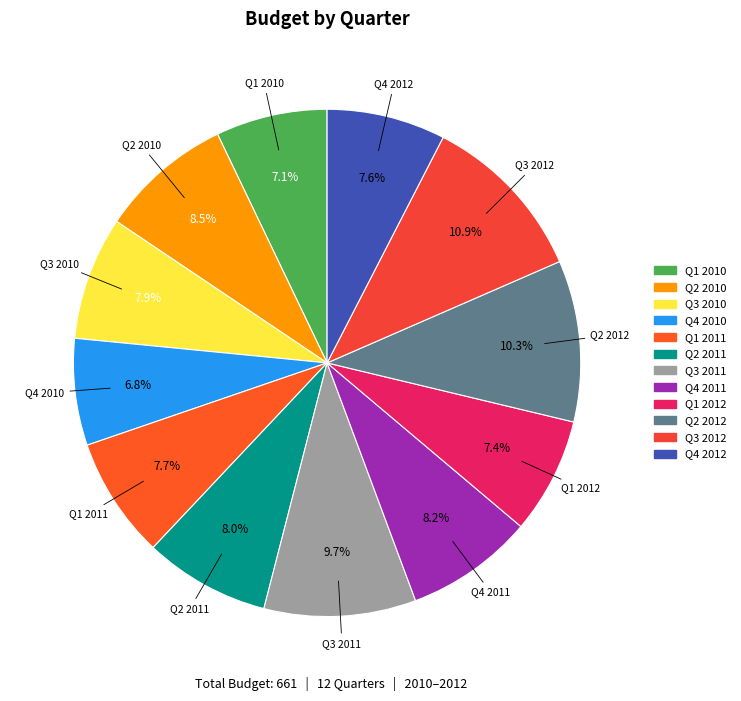

What portion of the pie excludes Q3 2011?

90.3%